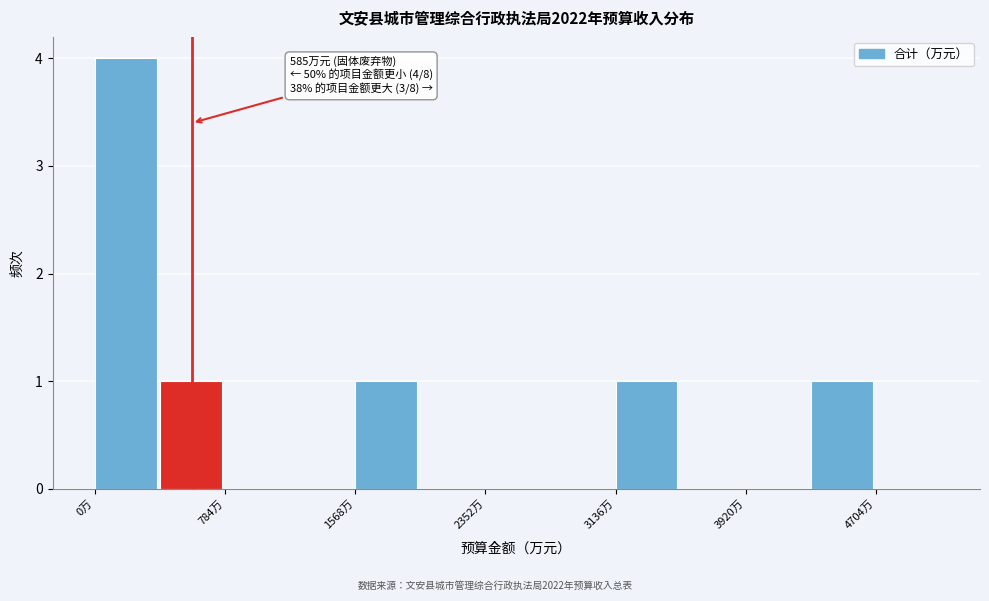

Read against the x-axis, roughly where is the centre of the tallest bar?

200